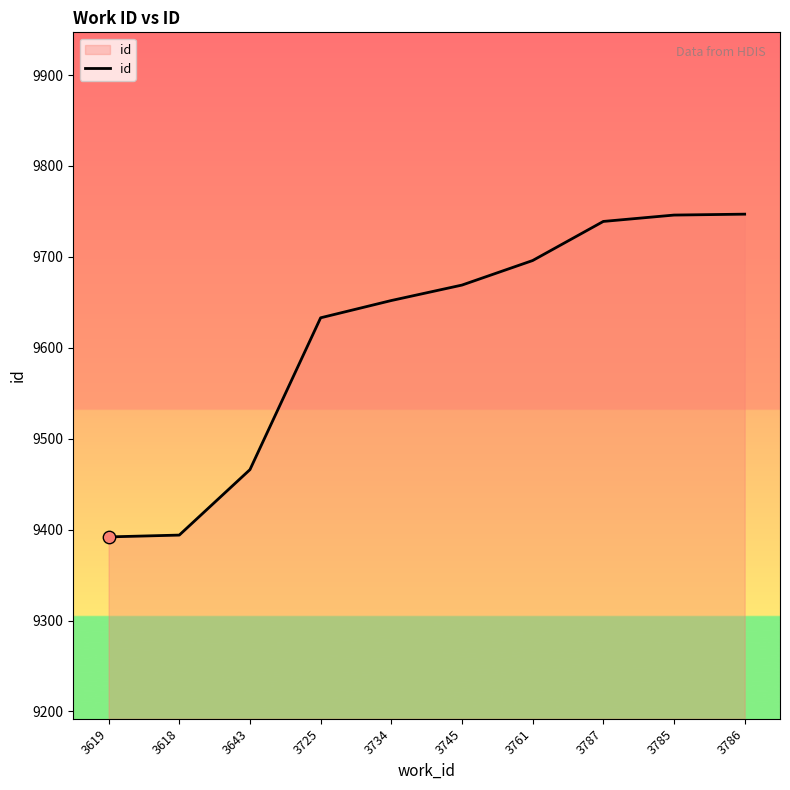

Between 3787 and 3785, which is larger?

3785